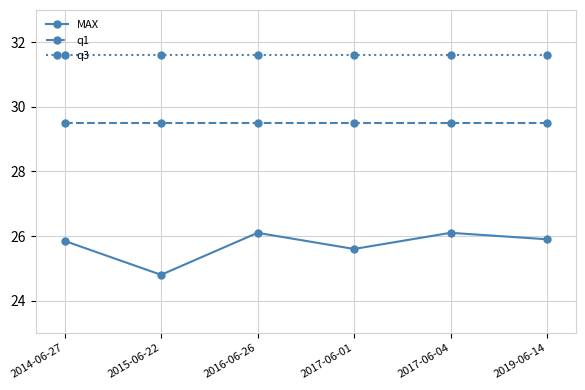

Which series has the largest total across all categories?

q3